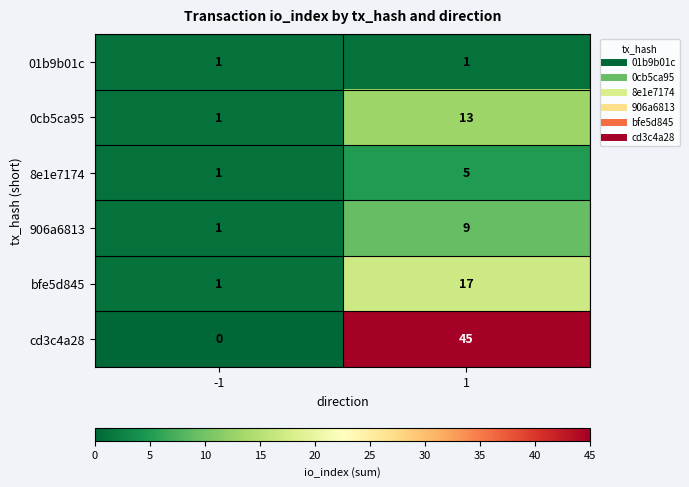

How many series are shown in this chart?

6